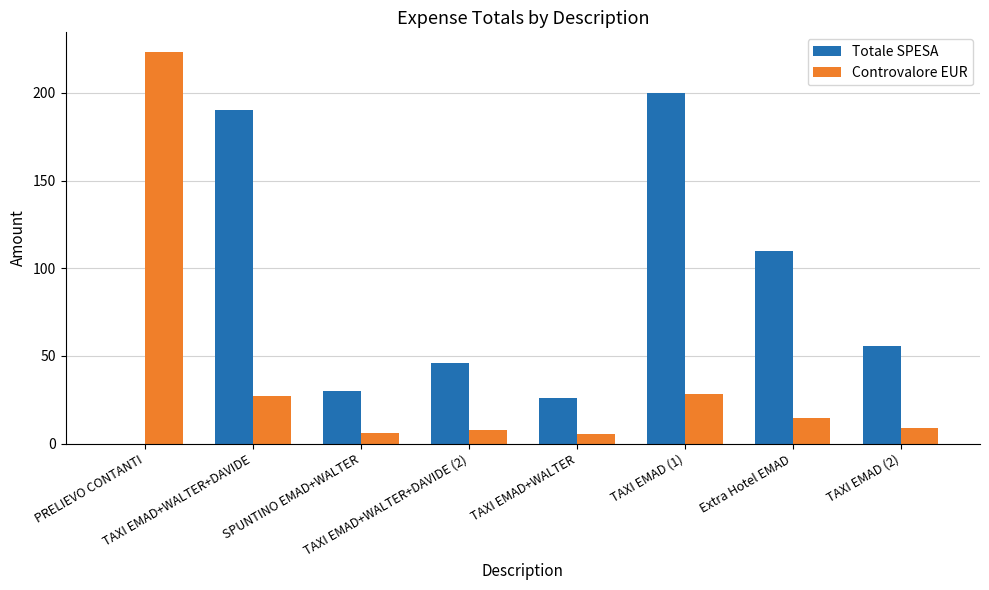

Which category has the highest value in the Totale SPESA series?

TAXI EMAD (1)